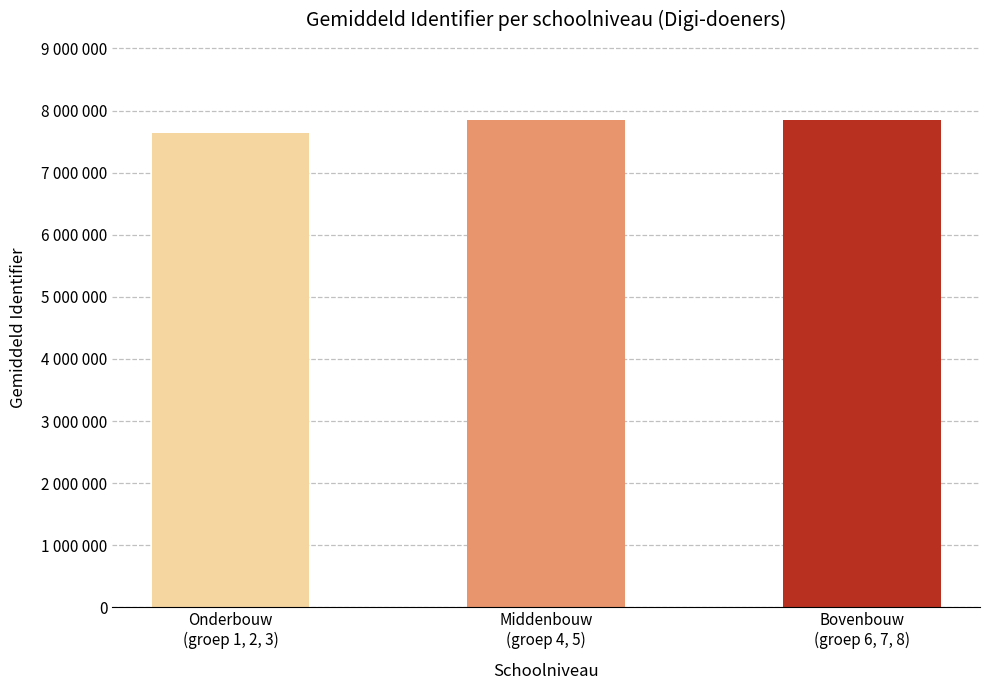

What is the label of the 3rd bar from the right?

Onderbouw
(groep 1, 2, 3)